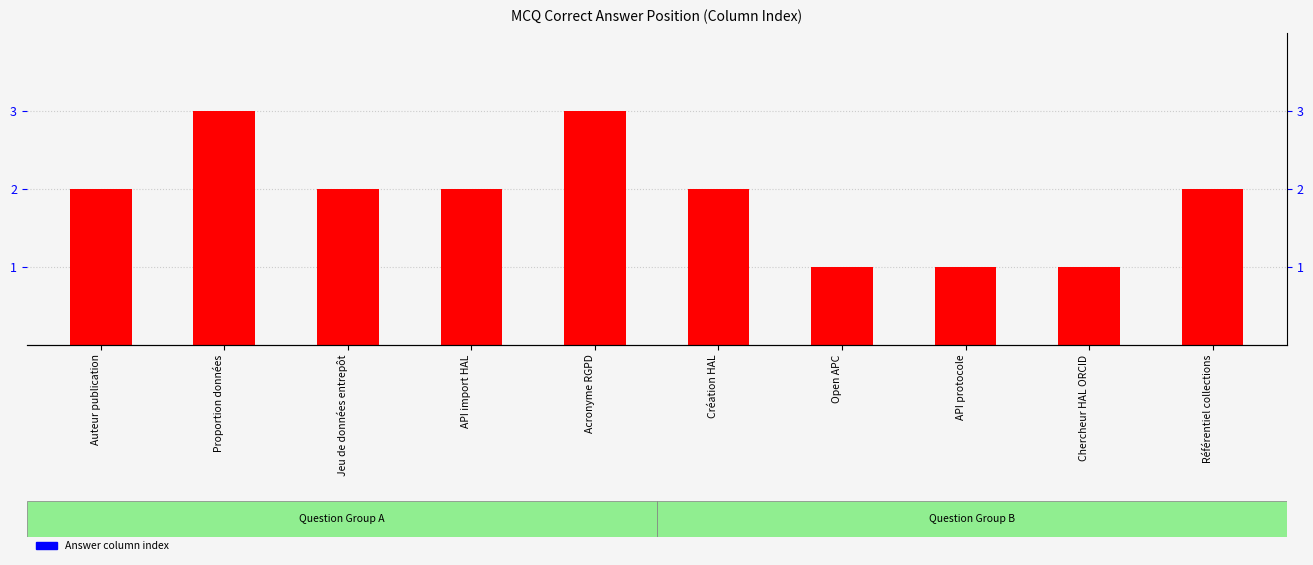

At which label is the value closest to 2?

Auteur publication